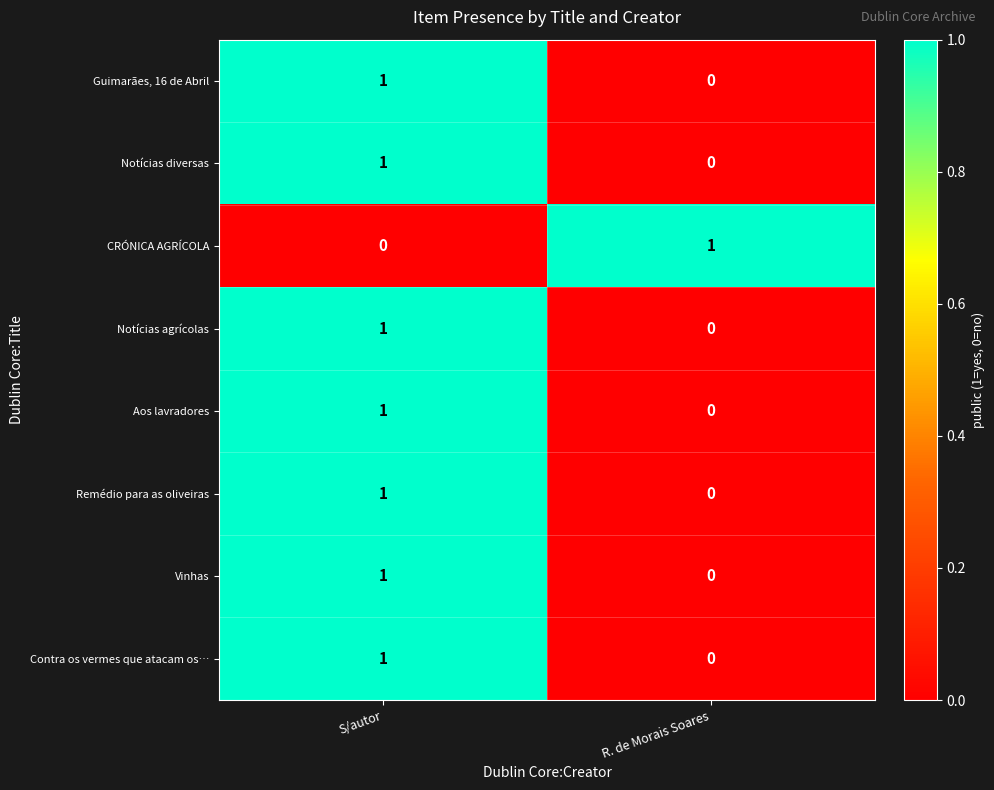

What is the total value across all series at R. de Morais Soares?

1